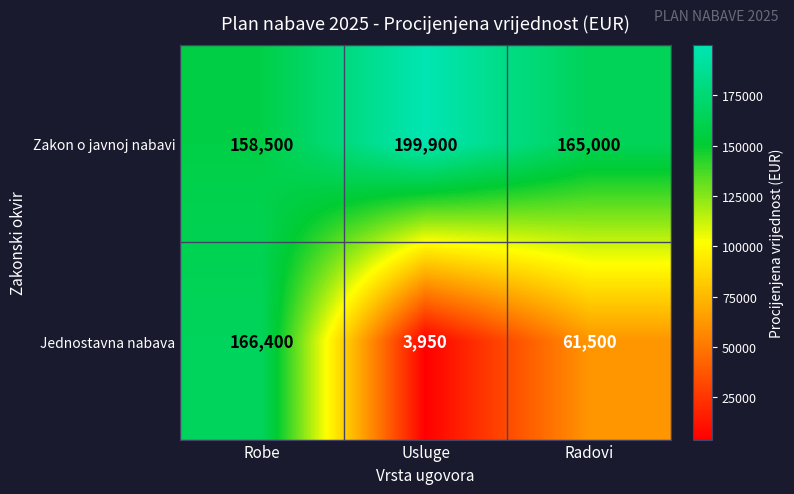

Is the value of Jednostavna nabava at Radovi greater than the value of Zakon o javnoj nabavi at Radovi?

No